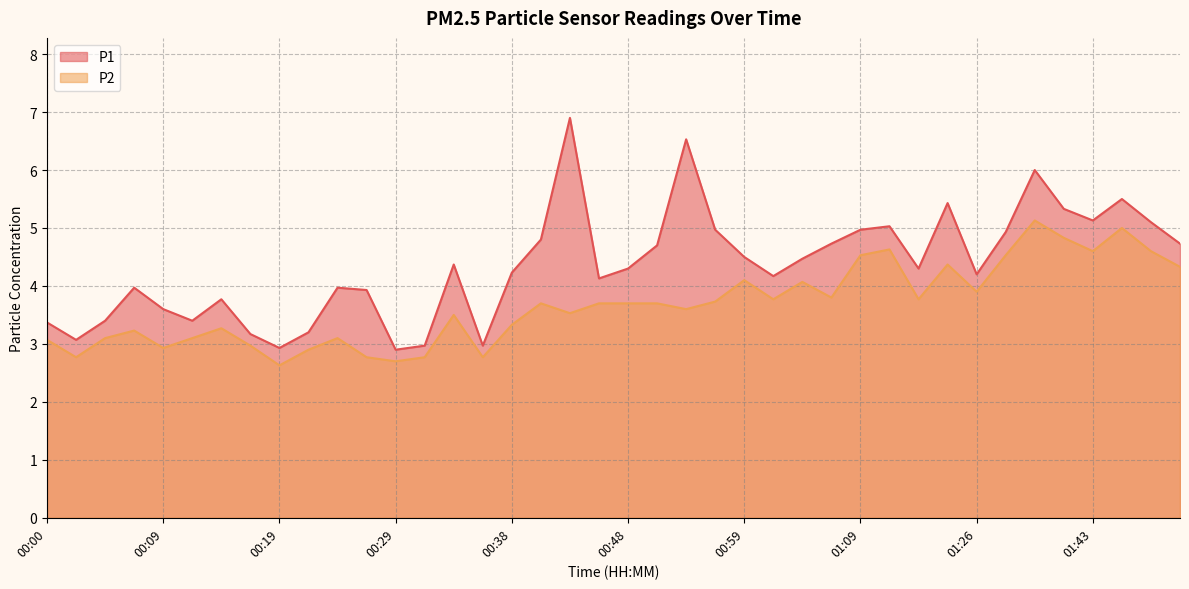

List the series in order of their peak value, lowest first.

P2, P1